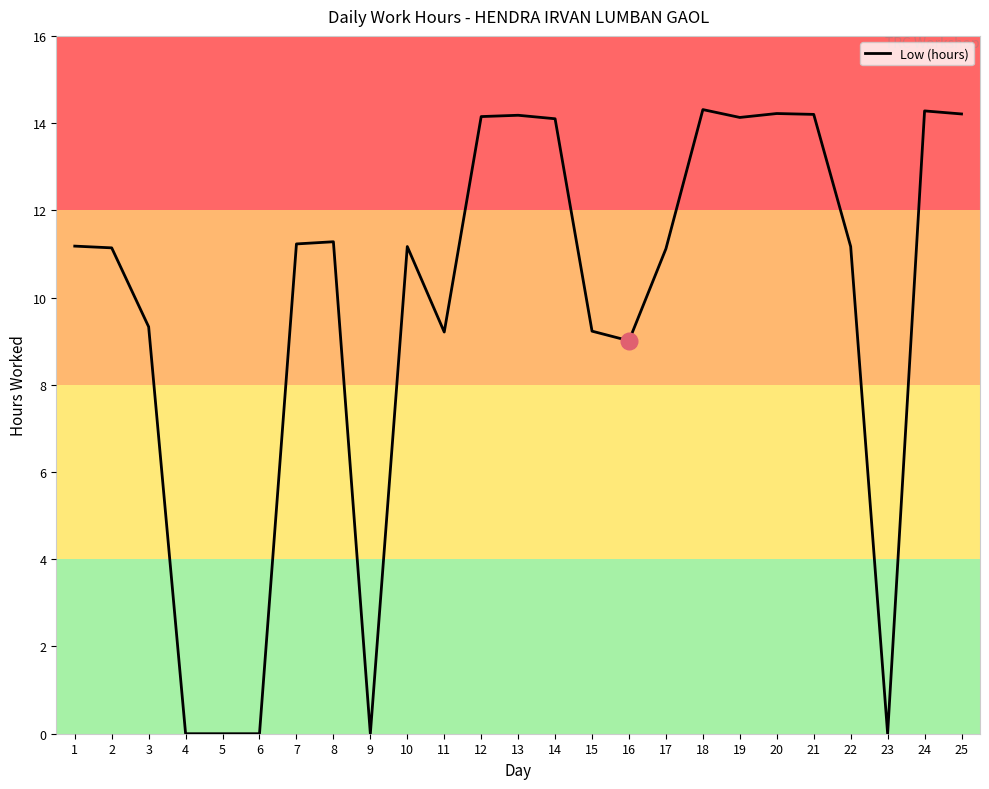

Does the chart display data point markers on the line(s)?

No